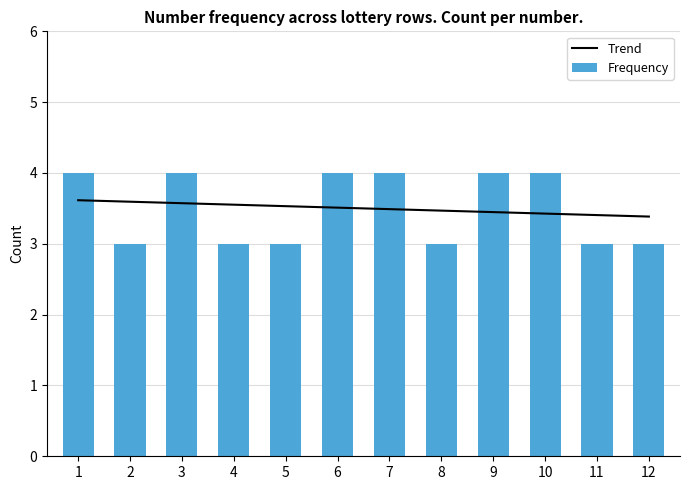

How many groups of bars are there?

12